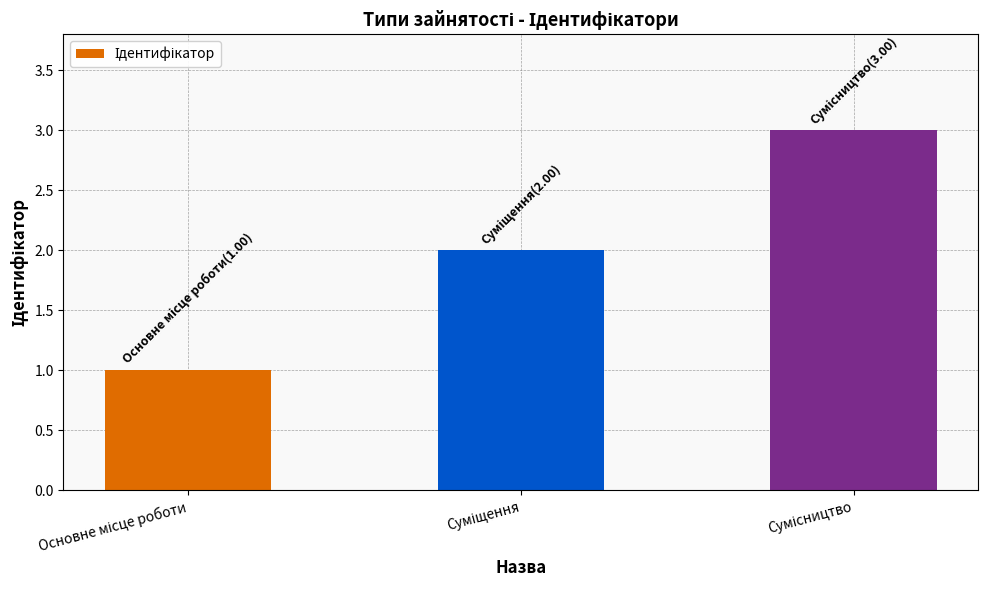

How many bars are there in total?

3